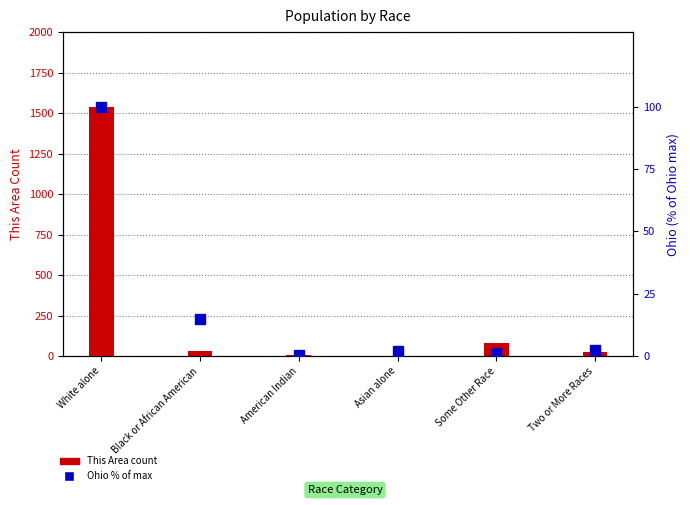

What position from the right is Two or More Races?

1